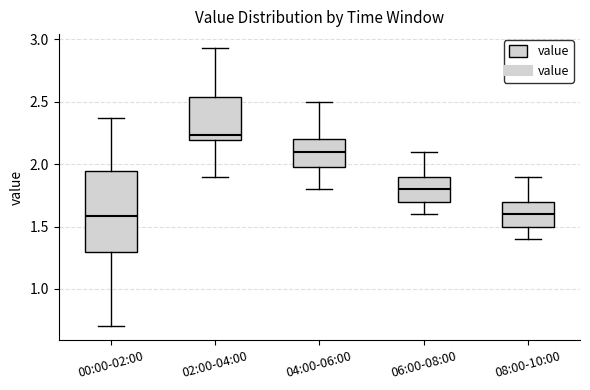

Reading left to right, read every box against the y-axis: the position of its median line, the range the box covers, and the ends of its whiskers. The values are not printed on the chart, so give them approximately, as read against the axis.

00:00-02:00: median 1.60, box 1.30 to 1.95, whiskers 0.70 to 2.35
02:00-04:00: median 2.25, box 2.20 to 2.55, whiskers 1.90 to 2.95
04:00-06:00: median 2.10, box 2.00 to 2.20, whiskers 1.80 to 2.50
06:00-08:00: median 1.80, box 1.70 to 1.90, whiskers 1.60 to 2.10
08:00-10:00: median 1.60, box 1.50 to 1.70, whiskers 1.40 to 1.90